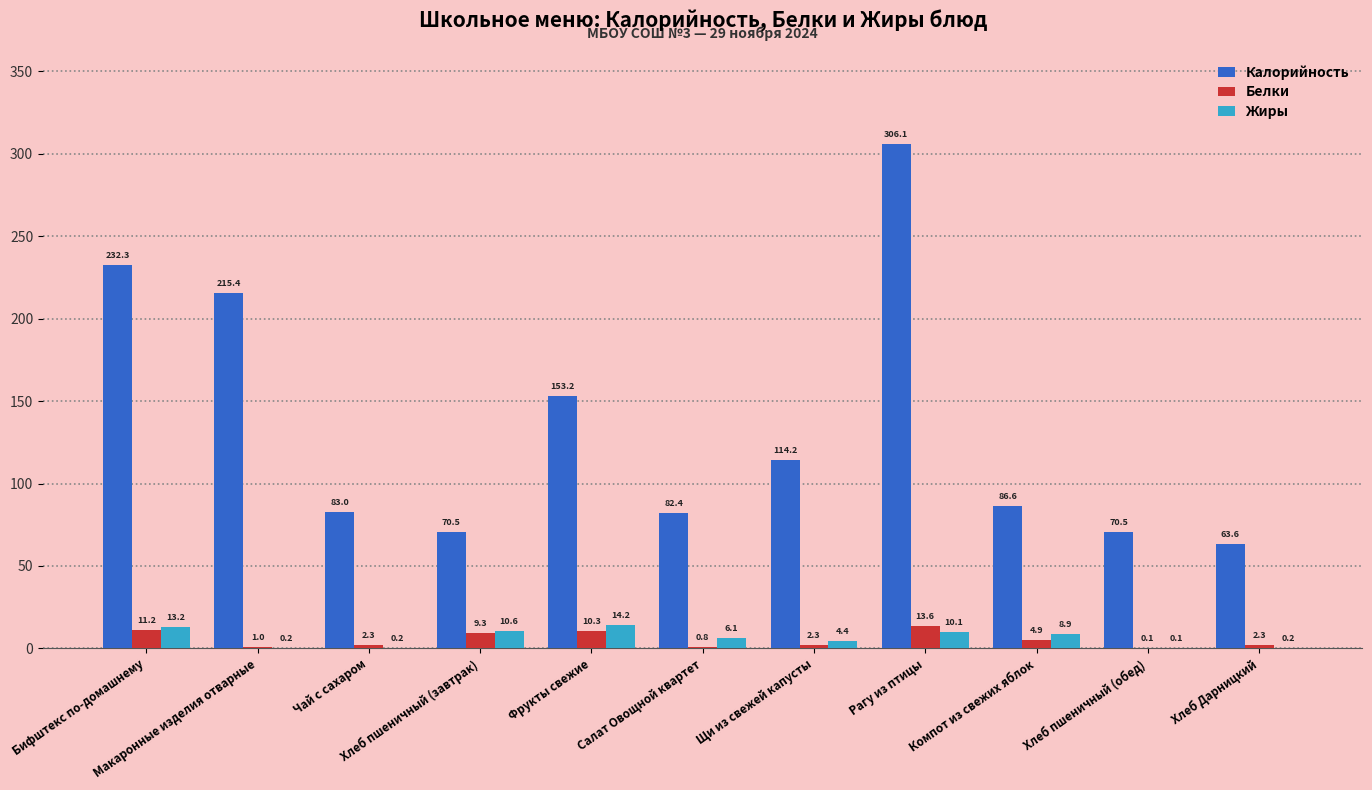

What is the maximum value shown in the chart?

306.1